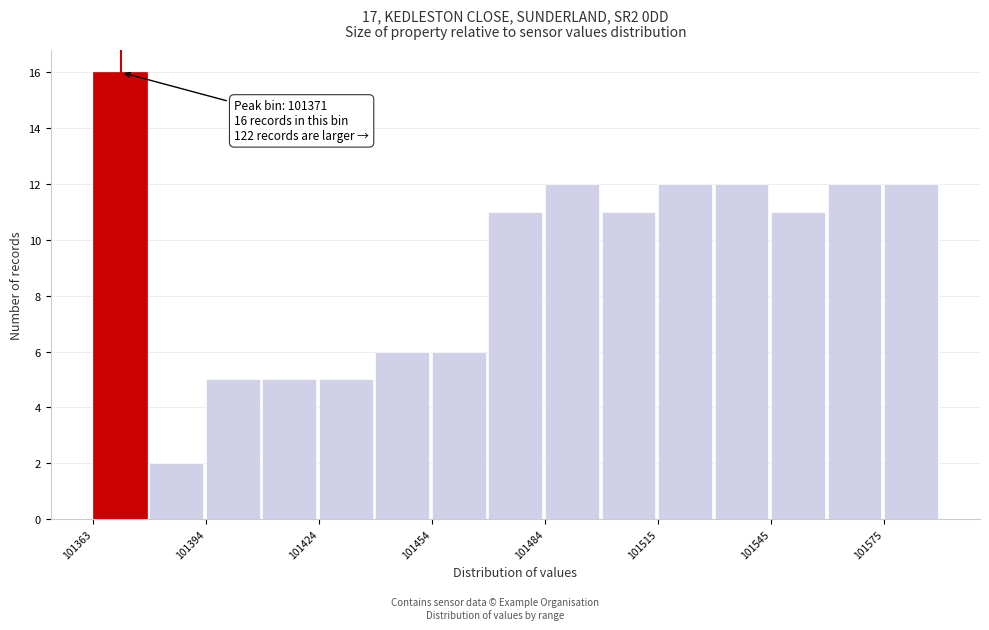

Around what value on the x-axis is the tallest bar? Give the approximate position of its centre, as read against the axis.

101370